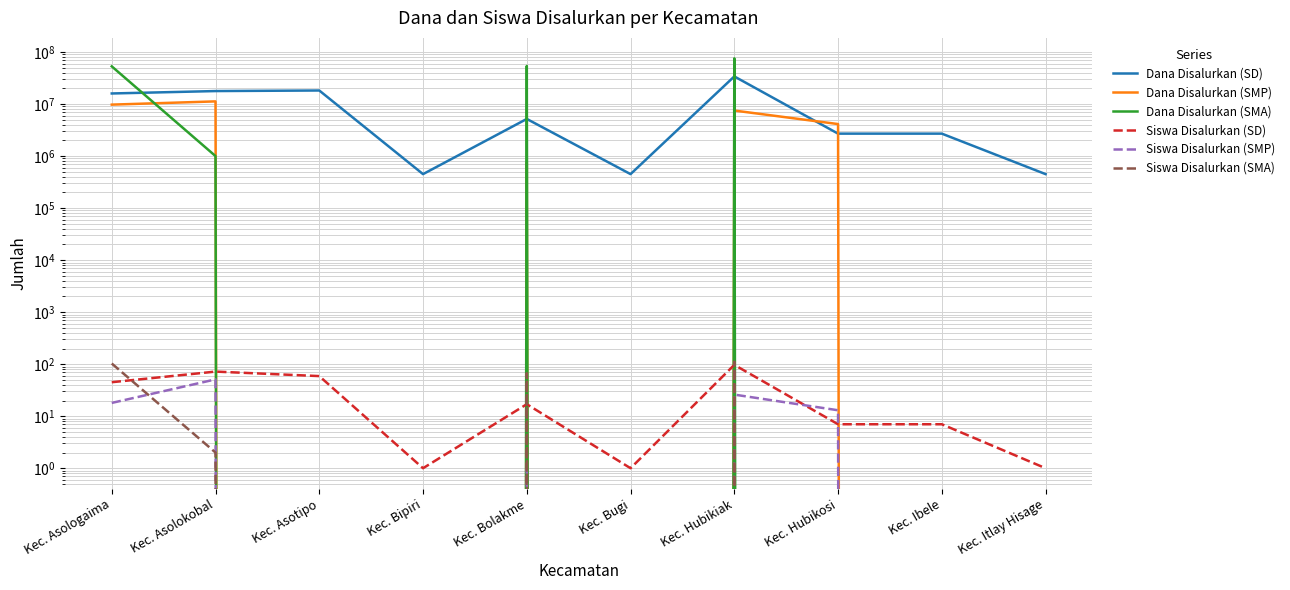

What is the value of the Dana Disalurkan (SD) point at the 9th from the left?

2700000